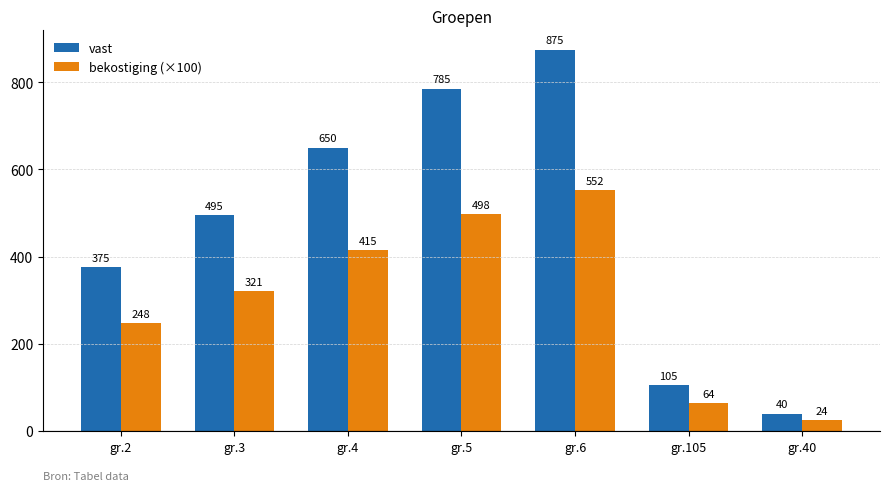

How many bars are there in each group?

2